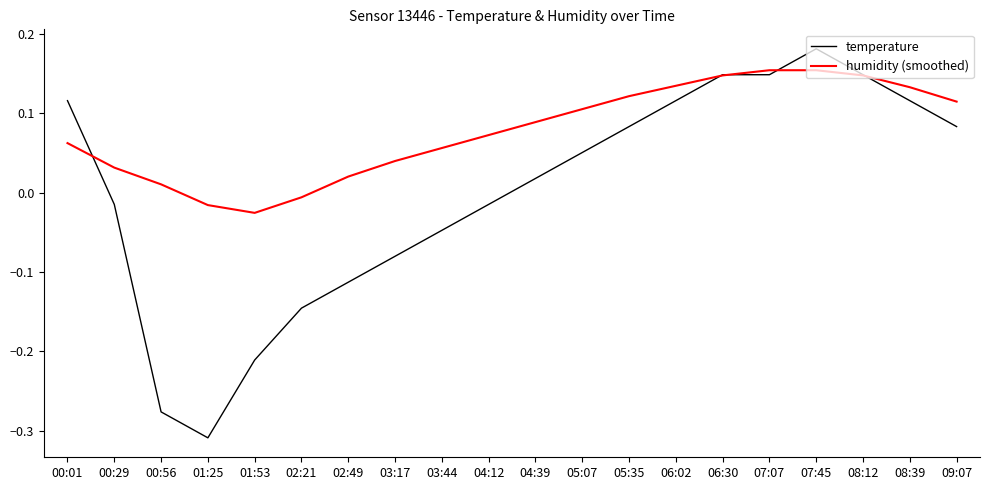

Does the chart display data point markers on the line(s)?

No